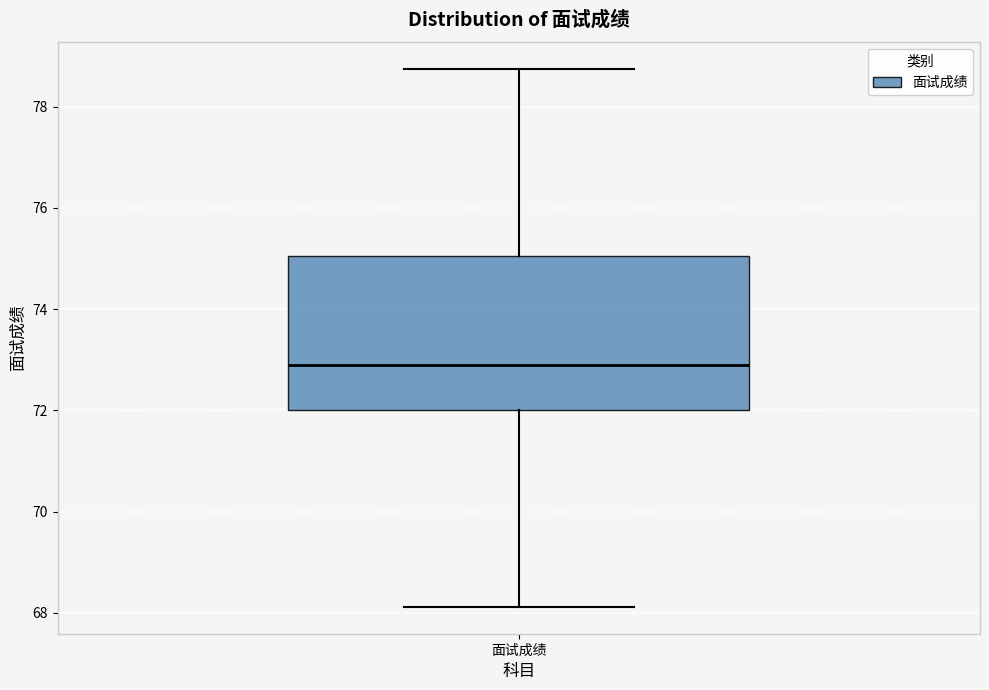

Read this box plot against the y-axis: the position of the median line, the range covered by the box, and the ends of both whiskers. The values are not printed on the chart, so give them approximately, as read against the axis.

median 72.8, box 72.0 to 75.0, whiskers 68.2 to 78.8